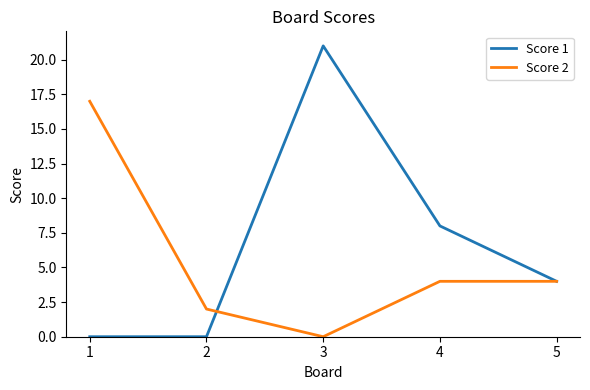

Where is Score 1 nearest to the value 10?

4